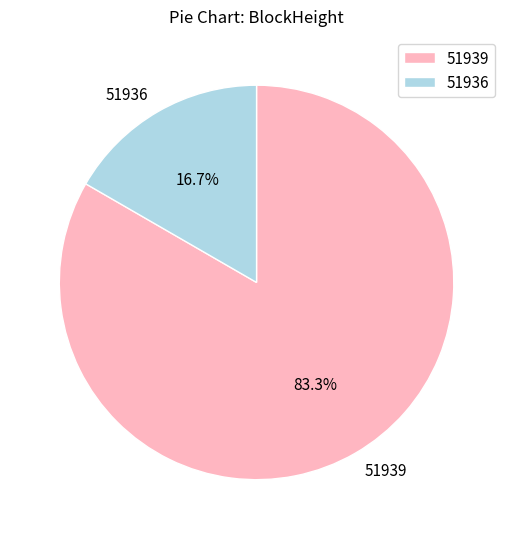

Do 51936 and 51939 together represent more than half of the pie?

Yes